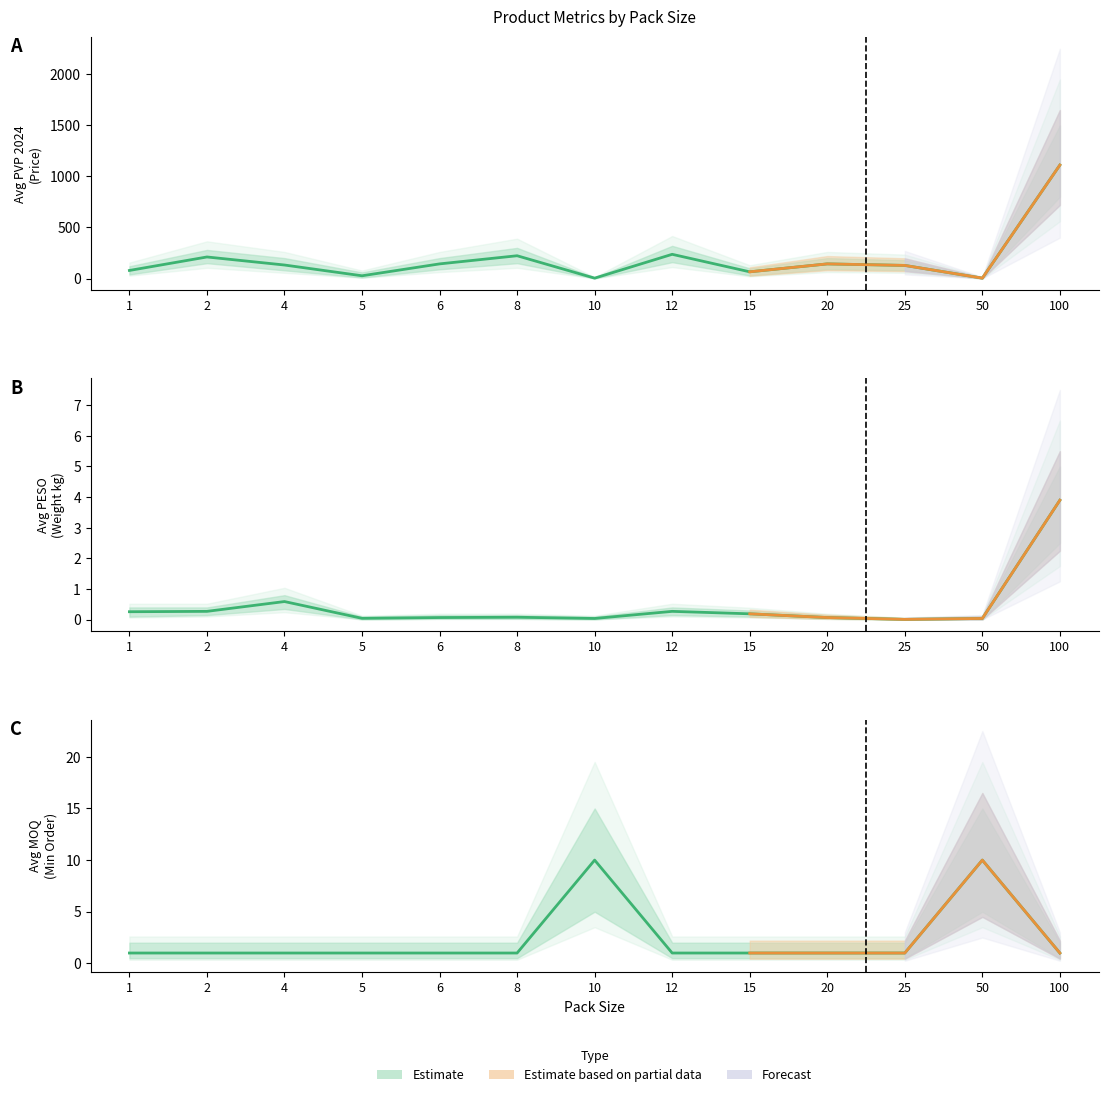

How many times do Avg MOQ x100 and Avg PESO BRUTO (KG) cross each other?

1